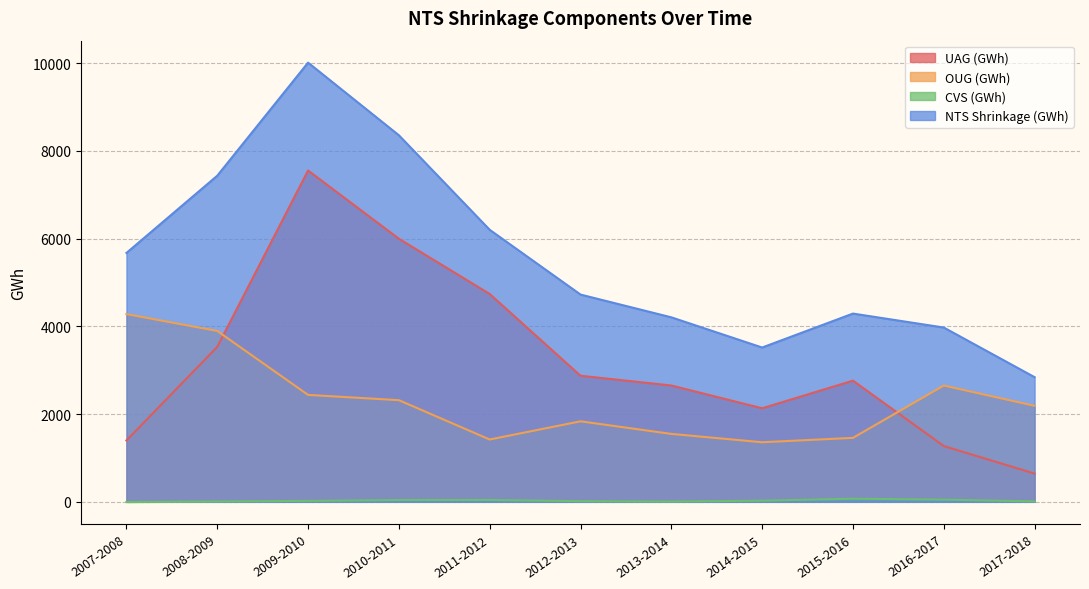

Reading right to left, transcribe all the data shown in this chart.

UAG (GWh): 2017-2018=643.3	2016-2017=1271.7	2015-2016=2761.8	2014-2015=2131.9	2013-2014=2651.0	2012-2013=2873.6	2011-2012=4736.6	2010-2011=5995.9	2009-2010=7551.0	2008-2009=3531.0	2007-2008=1398.3
OUG (GWh): 2017-2018=2187.9	2016-2017=2650.0	2015-2016=1457.8	2014-2015=1357.7	2013-2014=1548.0	2012-2013=1835.0	2011-2012=1420.1	2010-2011=2316.6	2009-2010=2437.0	2008-2009=3893.9	2007-2008=4278.4
CVS (GWh): 2017-2018=9.7	2016-2017=50.6	2015-2016=70.9	2014-2015=27.0	2013-2014=5.8	2012-2013=15.1	2011-2012=42.9	2010-2011=41.7	2009-2010=21.5	2008-2009=7.7	2007-2008=-4.6
NTS Shrinkage (GWh): 2017-2018=2840.9	2016-2017=3972.2	2015-2016=4290.5	2014-2015=3516.7	2013-2014=4204.9	2012-2013=4723.7	2011-2012=6199.6	2010-2011=8354.2	2009-2010=10009.5	2008-2009=7432.6	2007-2008=5672.1